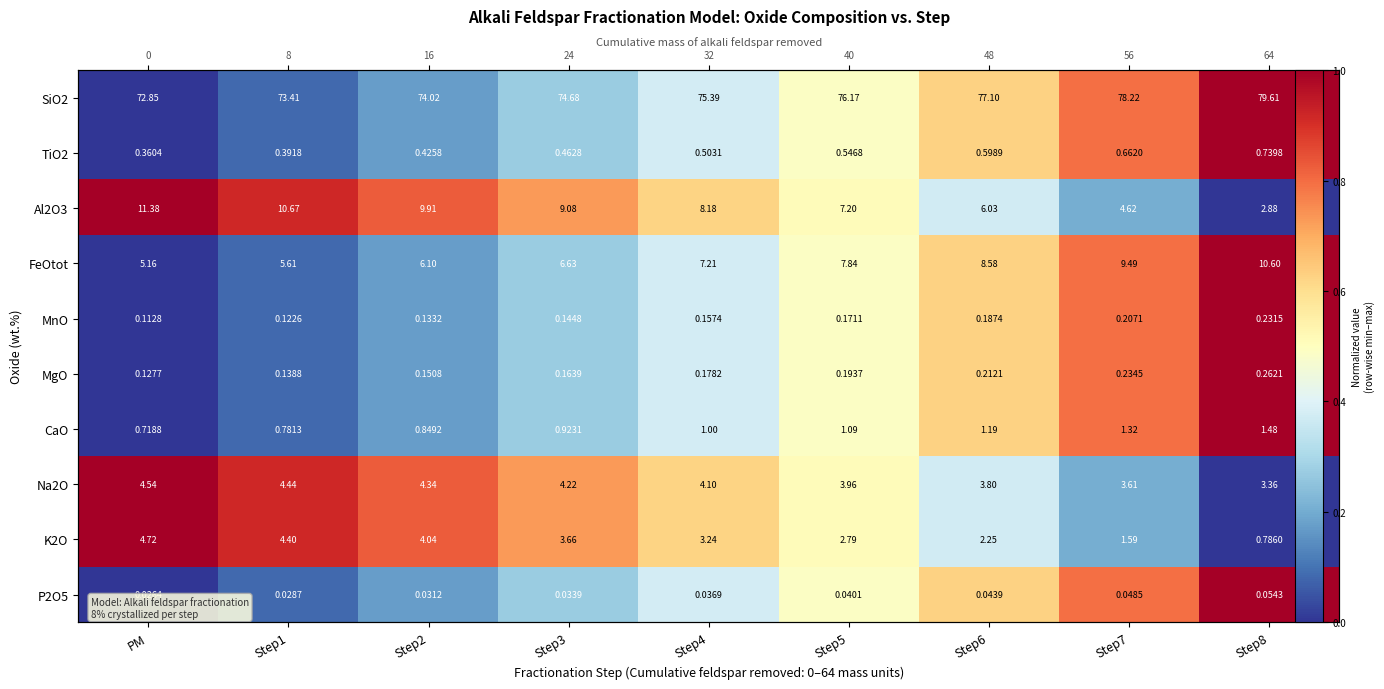

At which category is the sum across all series the highest?

Step8